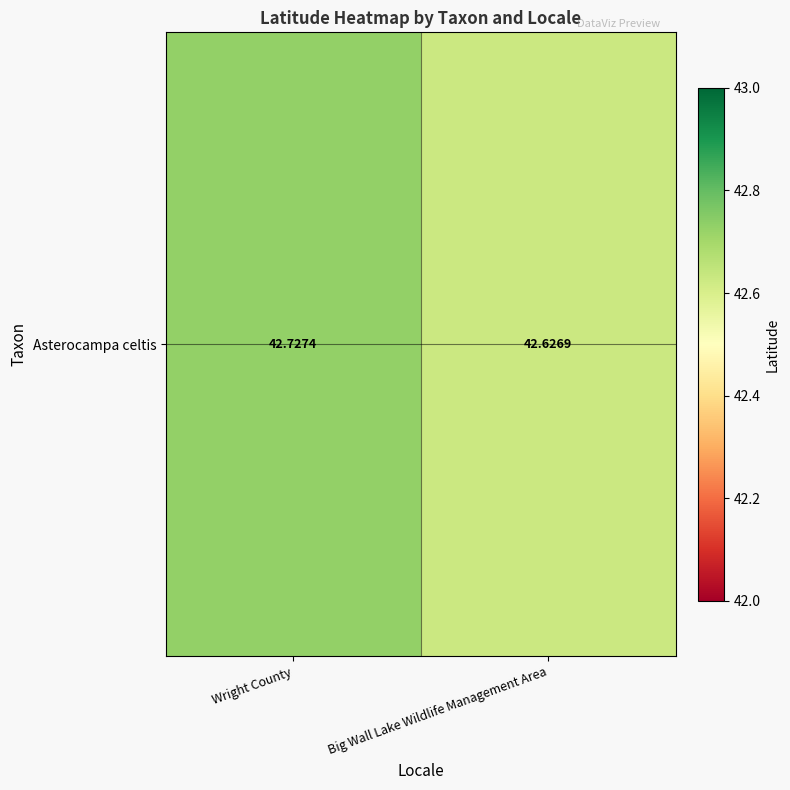

Reading right to left, what are all the values shown in this chart?

Big Wall Lake Wildlife Management Area=42.6	Wright County=42.7